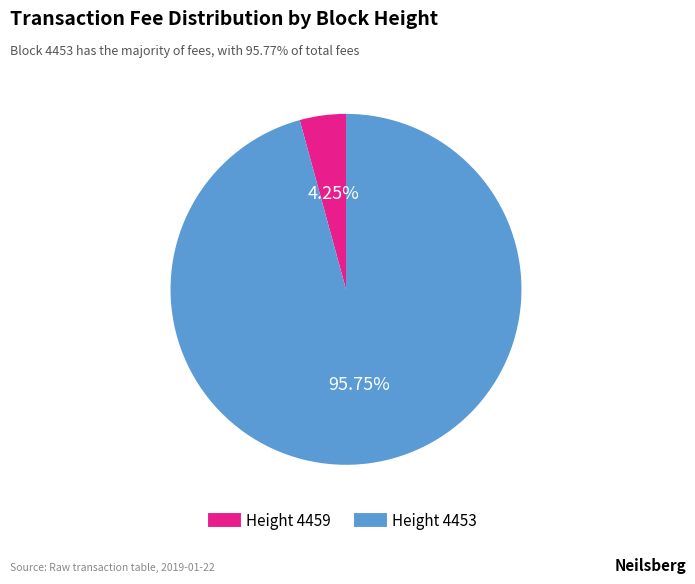

Does any single category account for the majority?

Yes